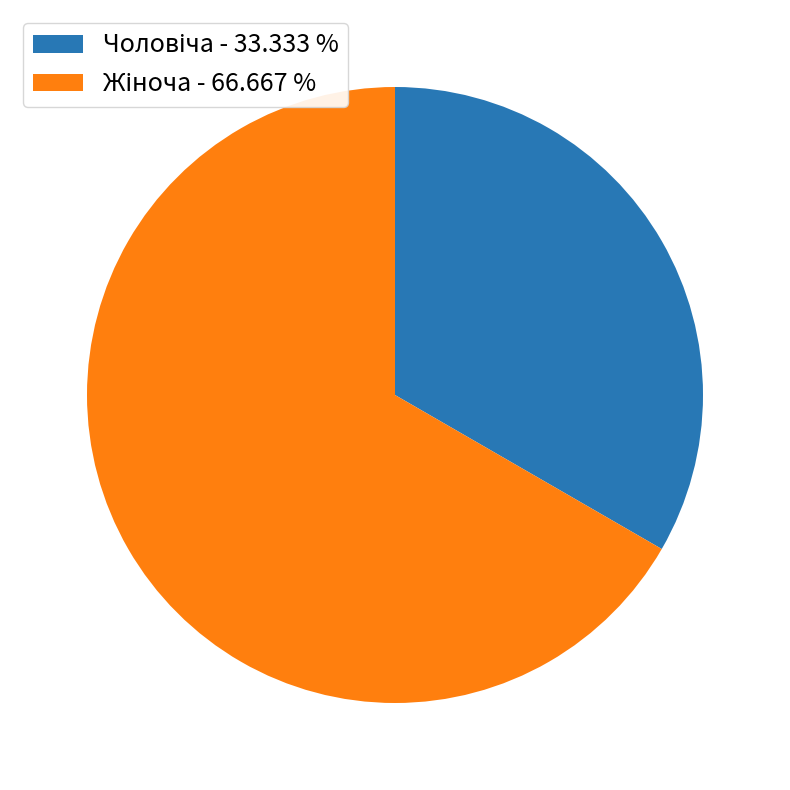

How many segments does this pie chart have?

2